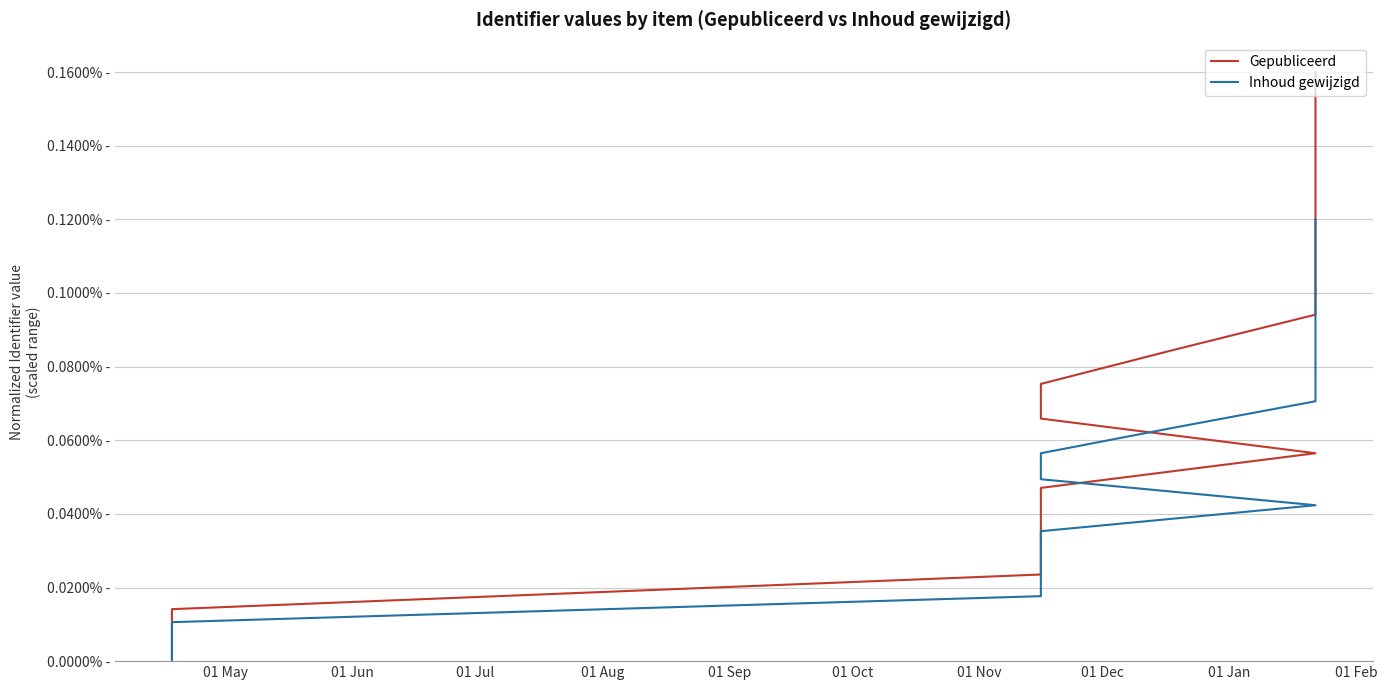

Which series has the largest range (max minus min)?

Gepubliceerd